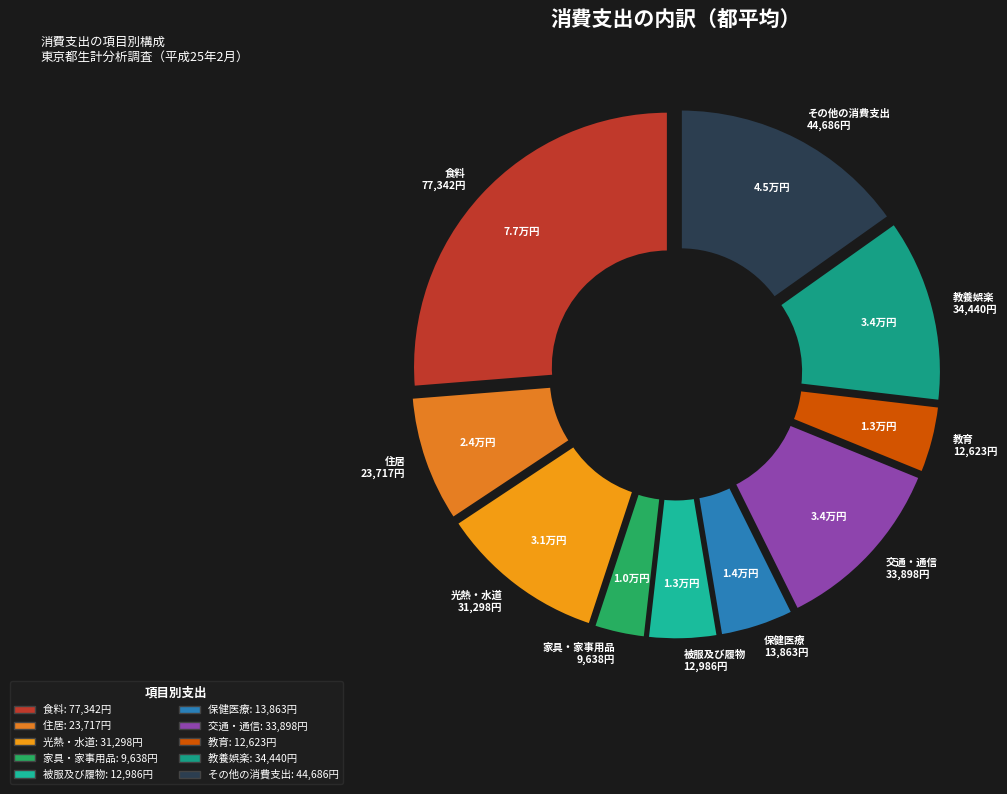

True or false: 家具・家事用品 accounts for 17% of the total.

False